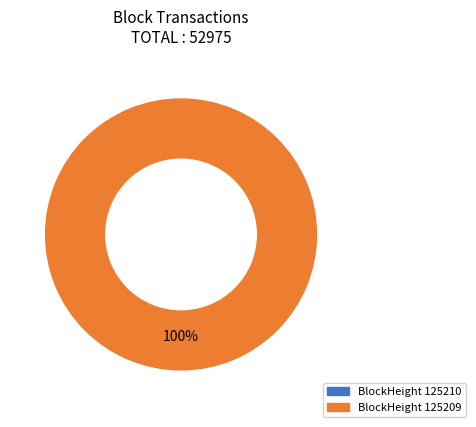

What is the change in value from 125210 to 125209?

+52975